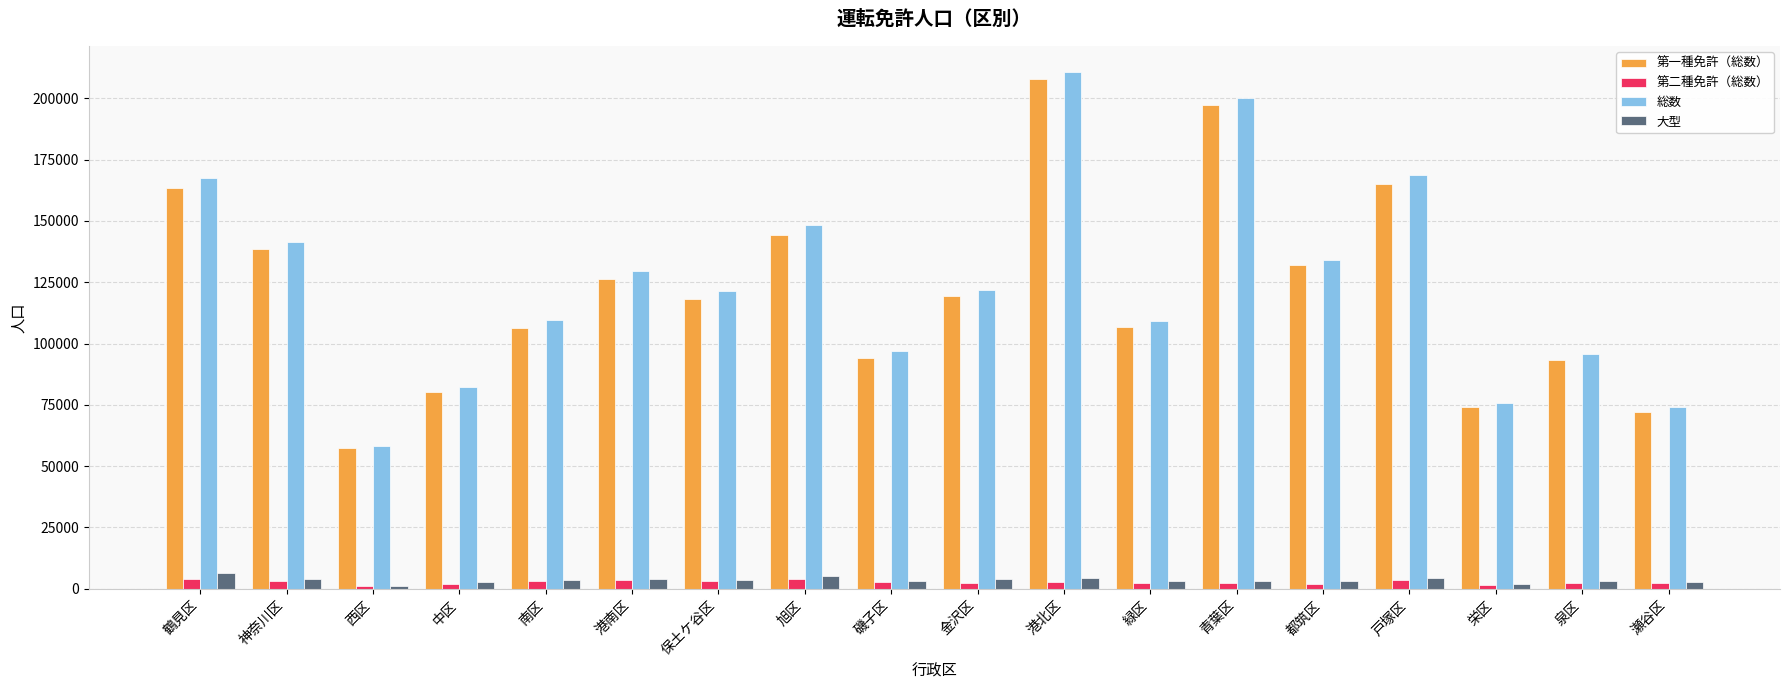

What is the label of the 4th bar from the right?

戸塚区